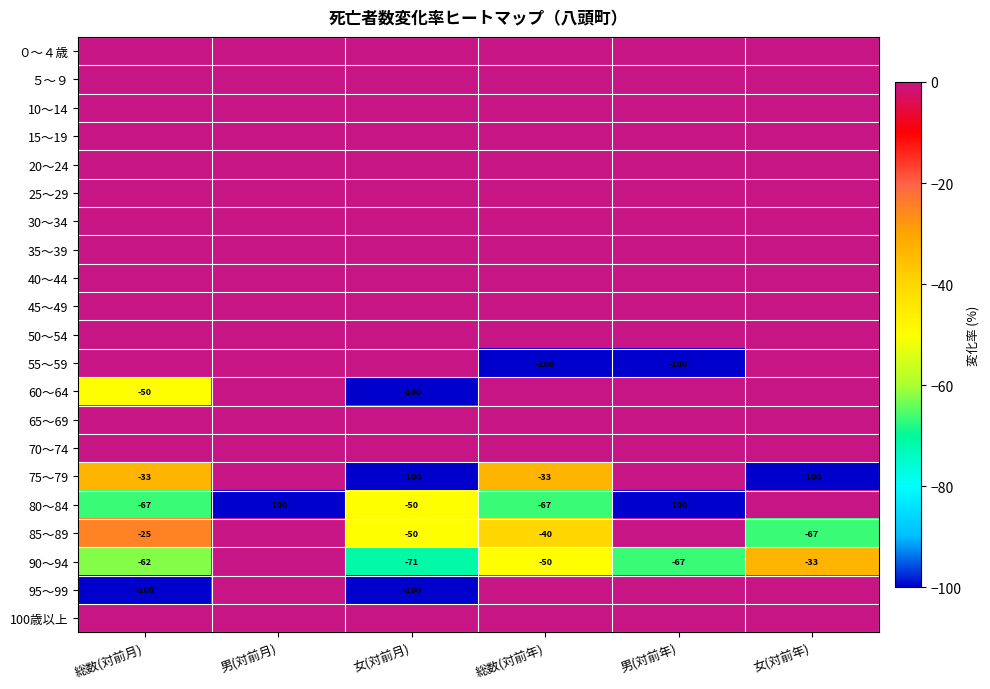

Is the value of 80～84 at 総数(対前年) greater than the value of 60～64 at 総数(対前月)?

No